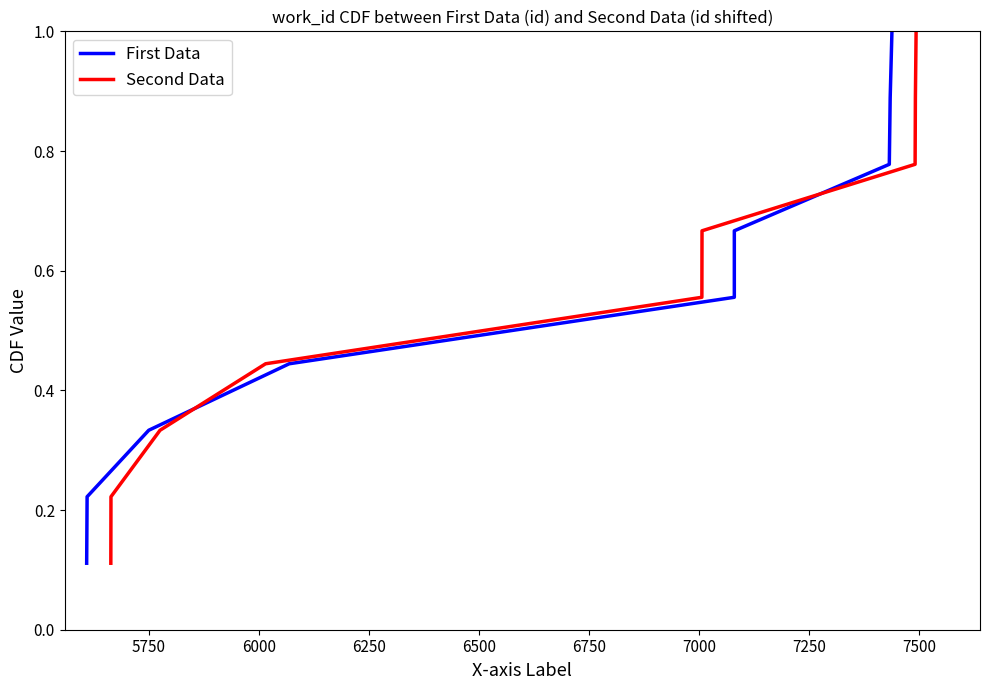

Is this an area chart (filled region under the line)?

No